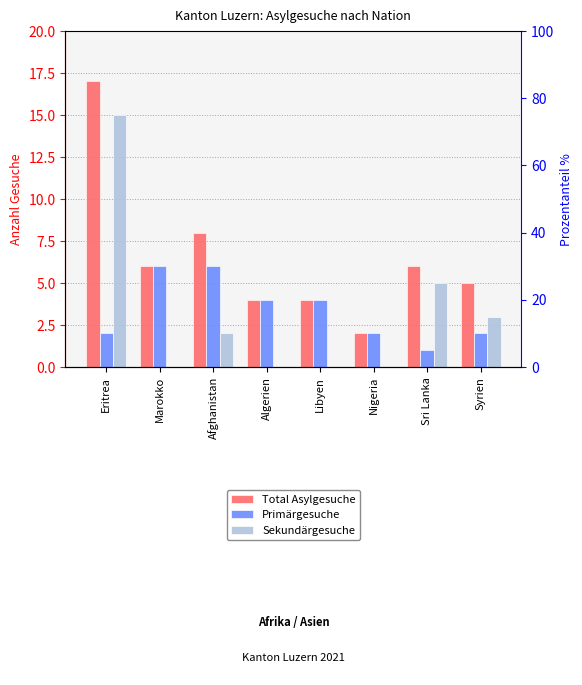

How many data points in Total Asylgesuche are above 6?

2